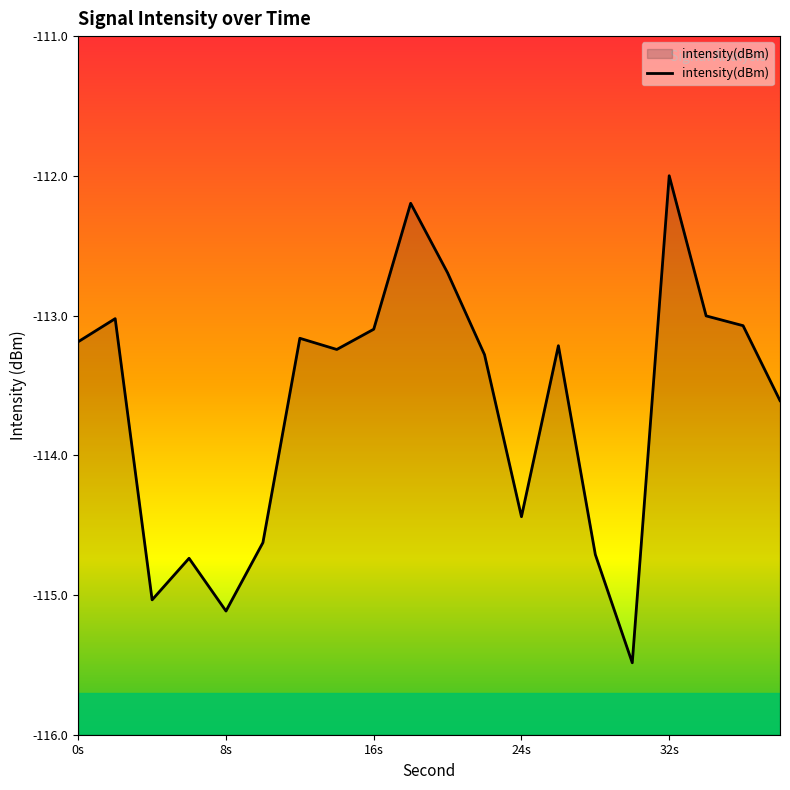

The chart shows a value of -47.8 at 8s. True or false?

False